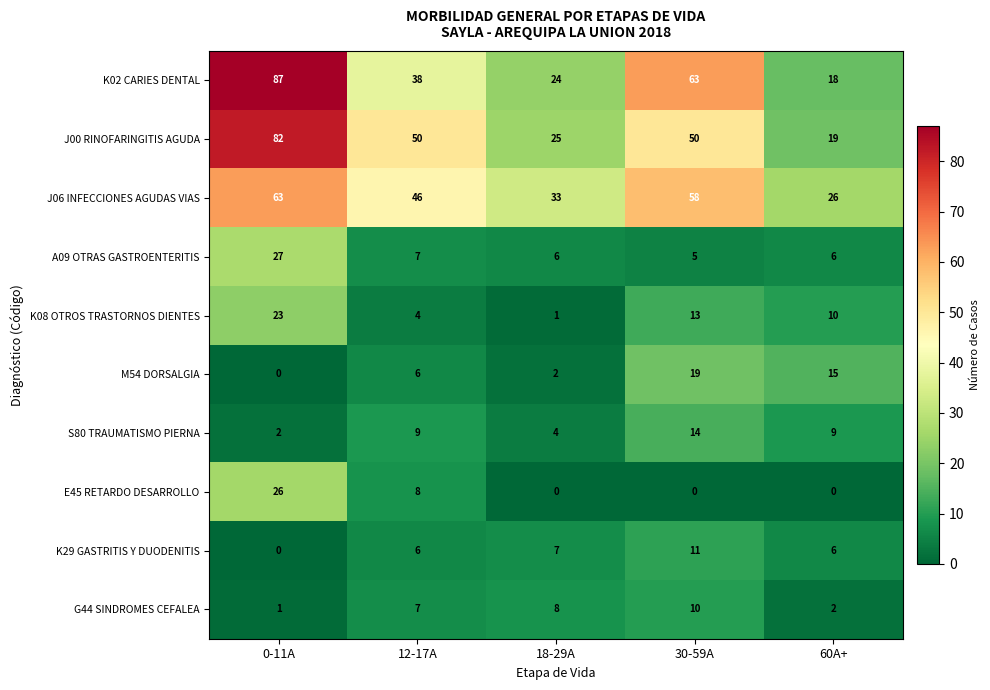

Rank the series by their maximum value, from highest to lowest.

K02 CARIES DENTAL, J00 RINOFARINGITIS AGUDA, J06 INFECCIONES AGUDAS VIAS, A09 OTRAS GASTROENTERITIS, E45 RETARDO DESARROLLO, K08 OTROS TRASTORNOS DIENTES, M54 DORSALGIA, S80 TRAUMATISMO PIERNA, K29 GASTRITIS Y DUODENITIS, G44 SINDROMES CEFALEA